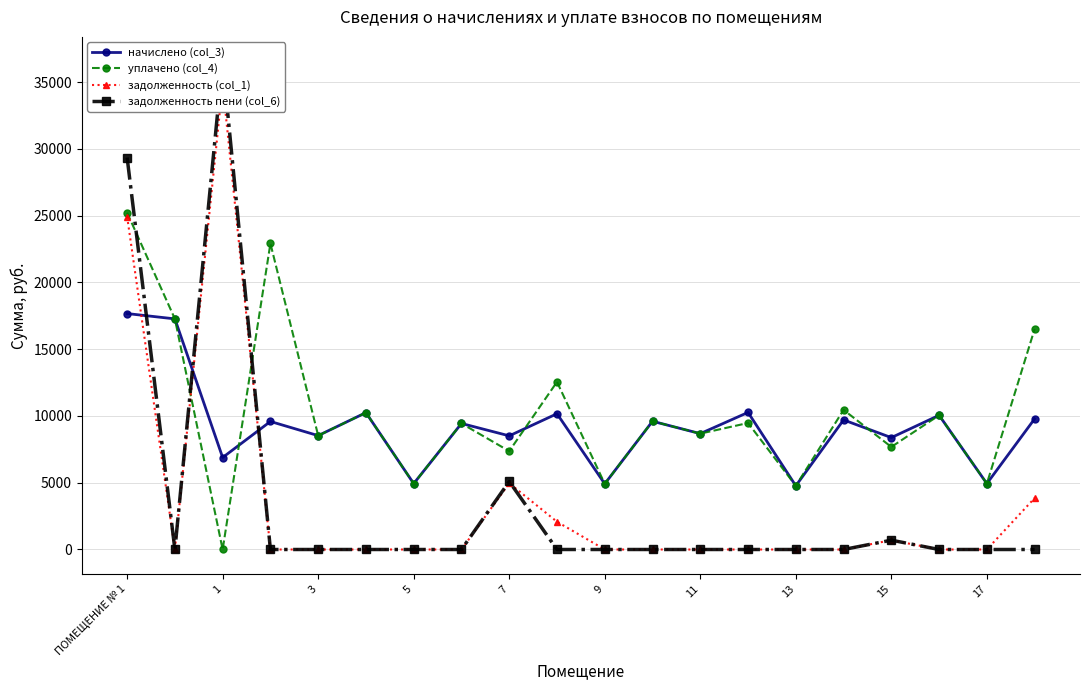

The value of уплачено (col_4) at 13 is 3224.7. True or false?

False